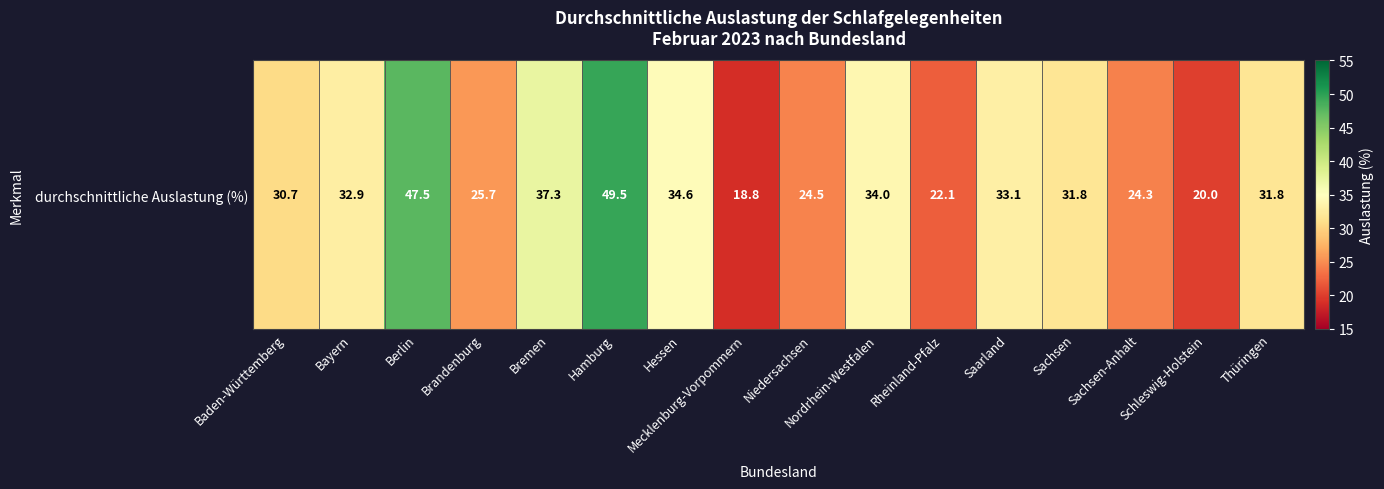

Count the number of categories in the chart.

16